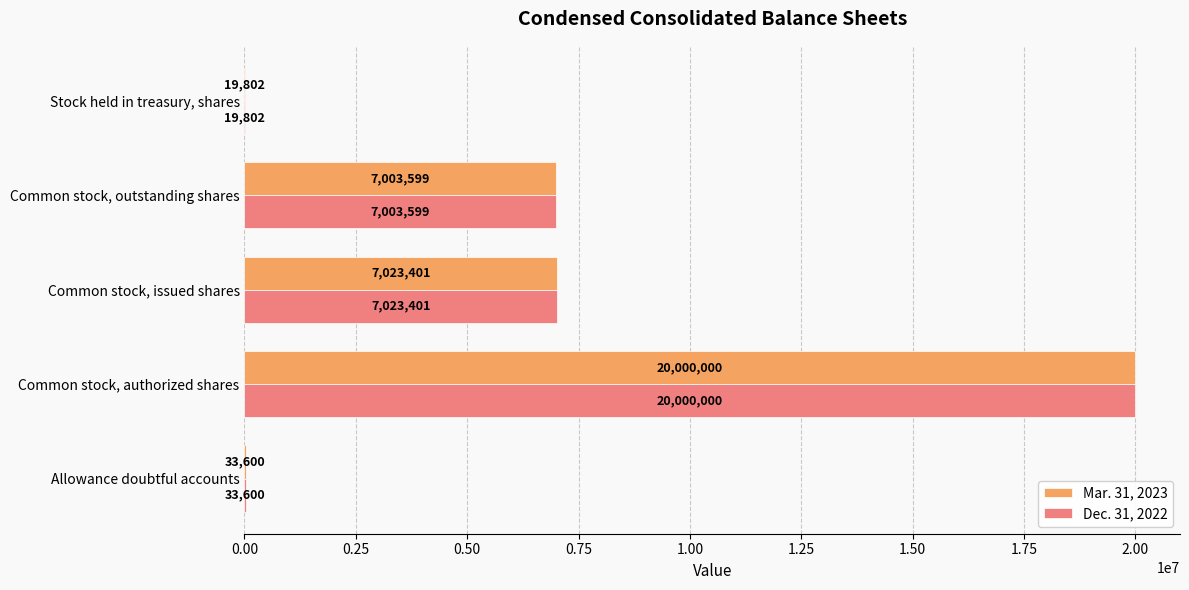

At which category does the chart reach its peak across all series?

Common stock, authorized shares